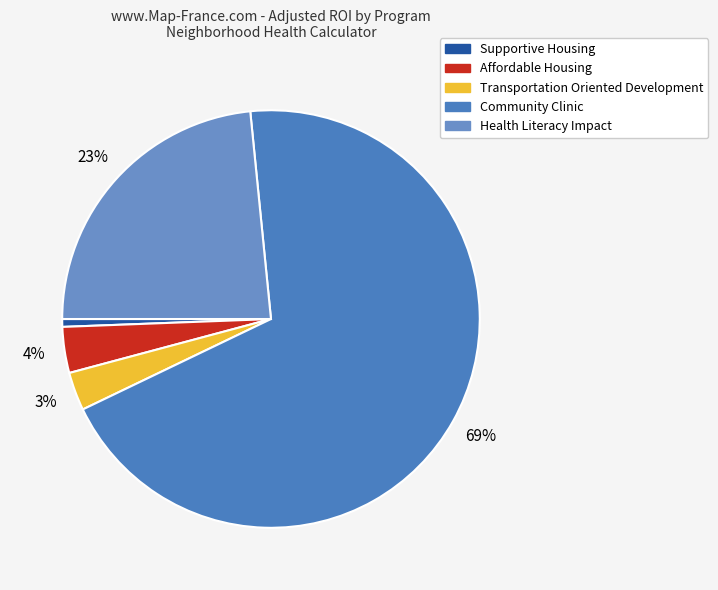

Rank the categories by value from lowest to highest.

Supportive Housing, Transportation Oriented Development, Affordable Housing, Health Literacy Impact, Community Clinic